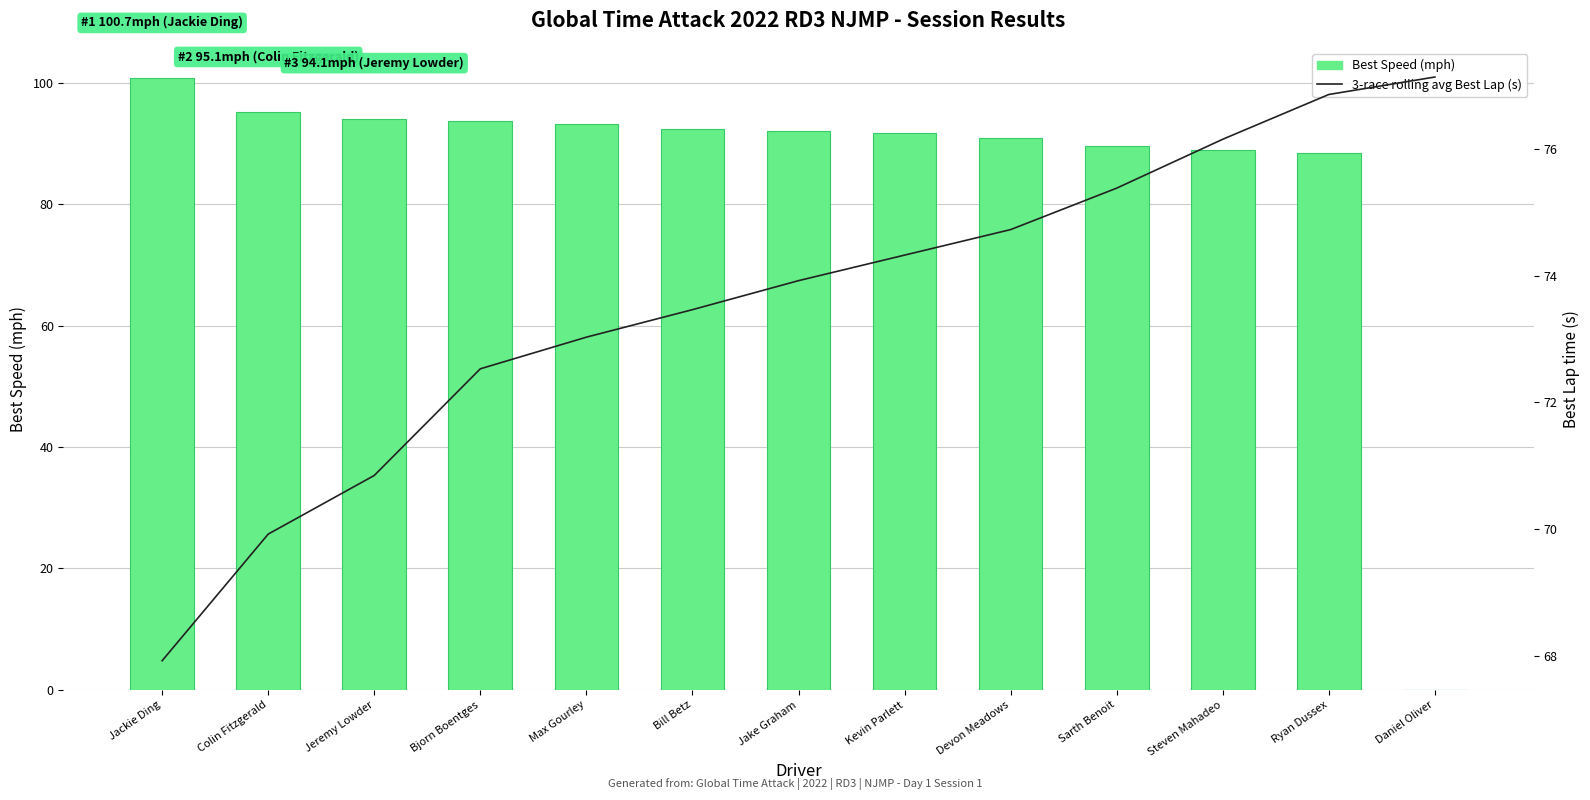

The value of Best Speed (mph) at Ryan Dussex is 88.4. True or false?

True